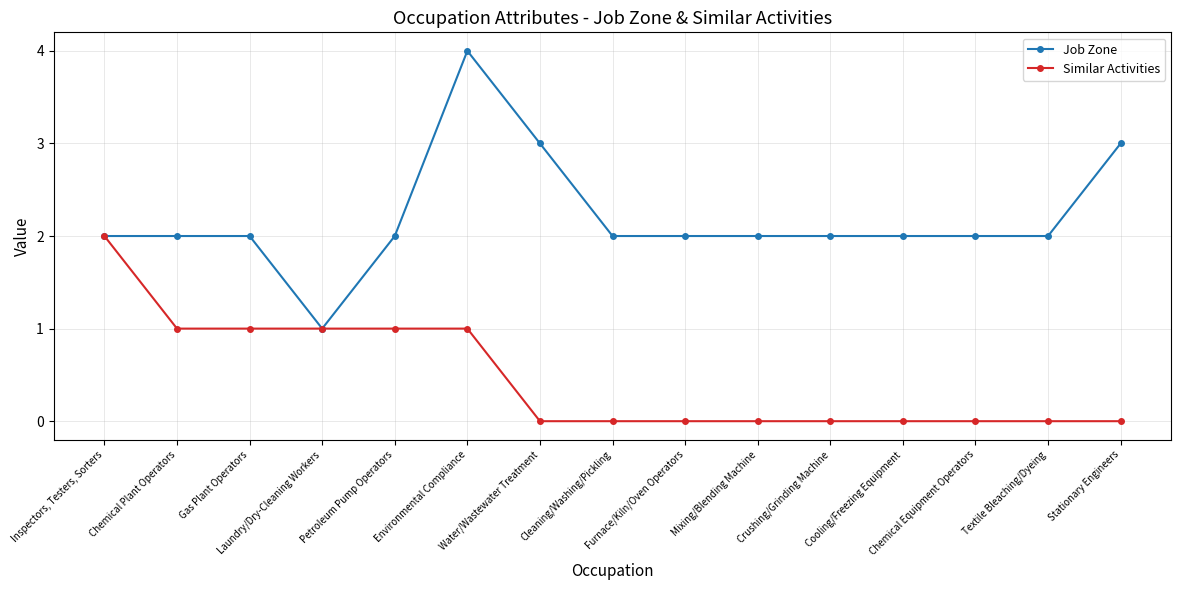

Count the number of data series in this chart.

2